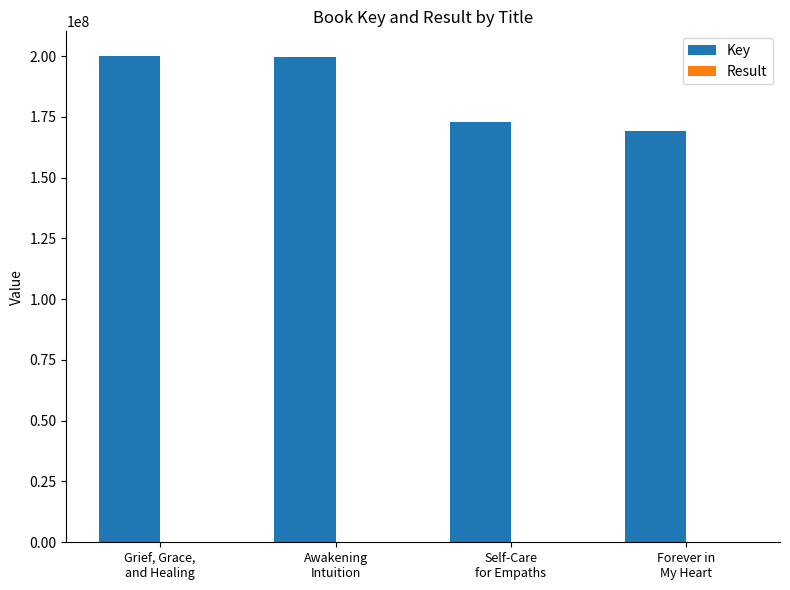

How many groups of bars are there?

4